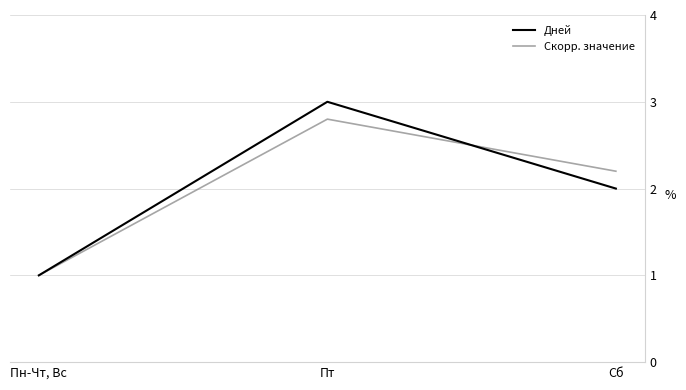

Reading right to left, transcribe all the data shown in this chart.

Дней: 2.0	3.0	1.0
Скорр. значение: 2.2	2.8	1.0